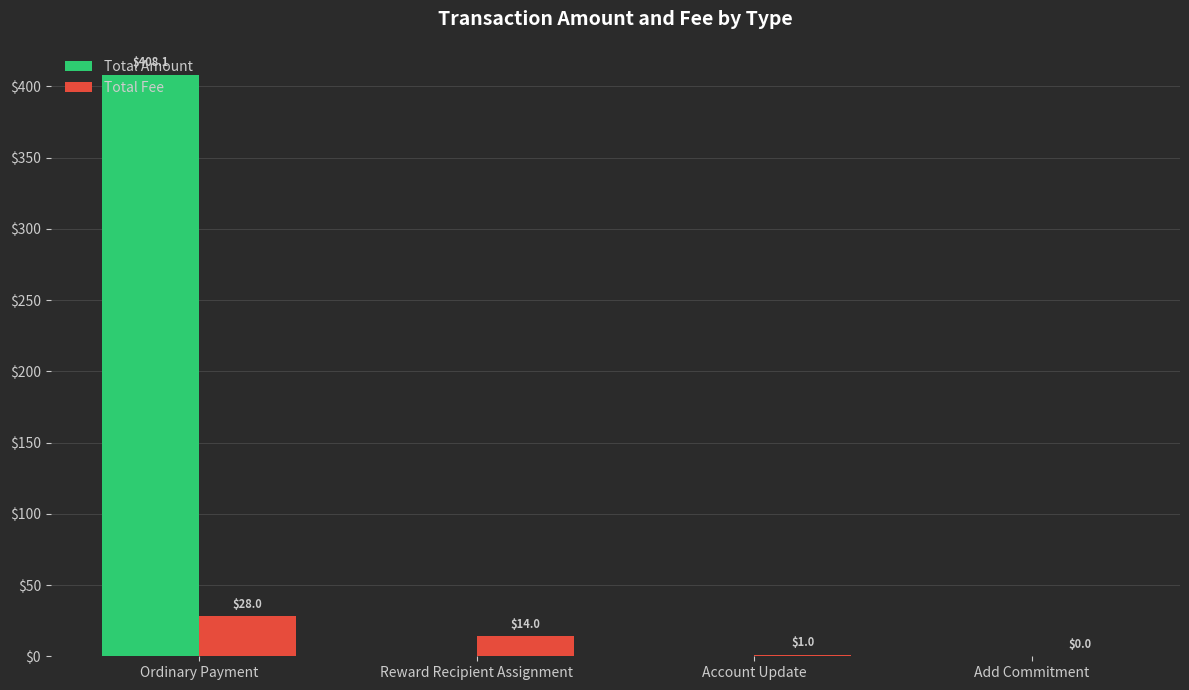

The value of Total Fee at Reward Recipient Assignment is 14.0. True or false?

True